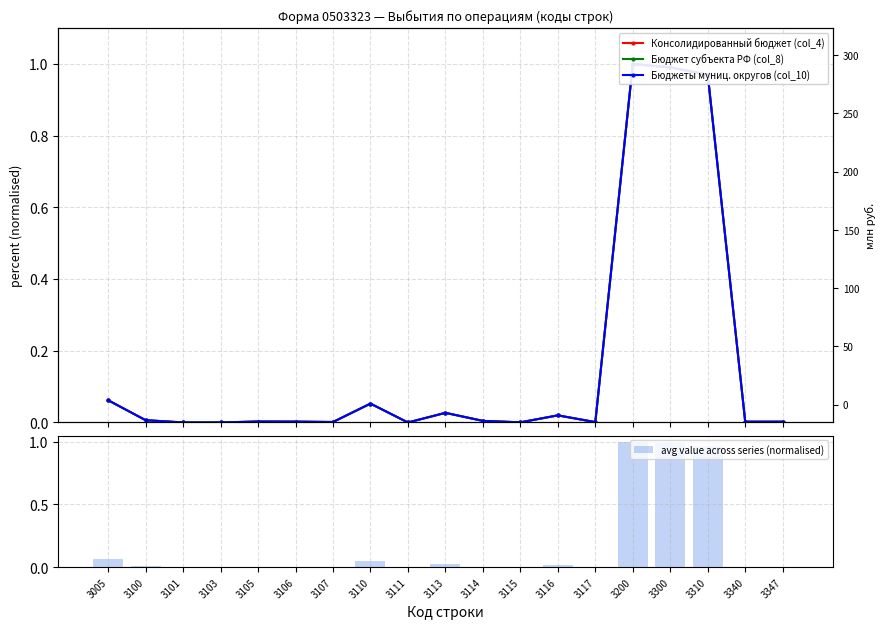

The Консолидированный бюджет (col_4) series shows 0.0 at 3115. True or false?

True